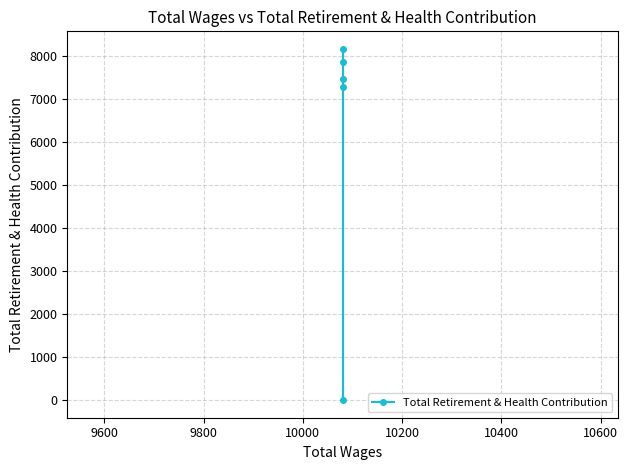

Reading left to right, transcribe all the data shown in this chart.

7868	7483	7283	0	8172